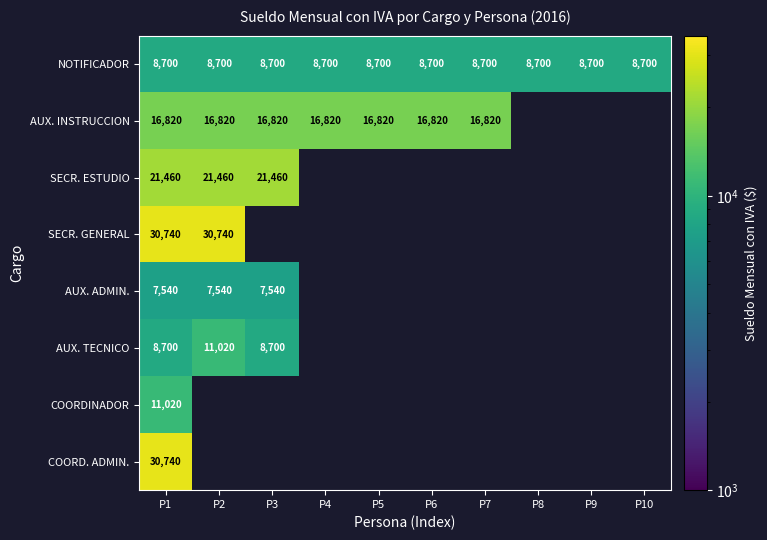

Which has a higher value, P10 or P7?

P10